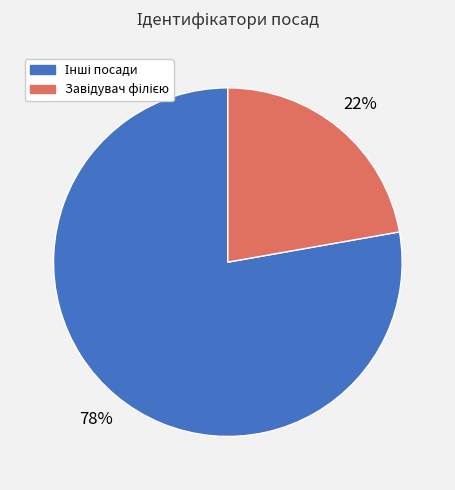

How many slices are in this pie chart?

2